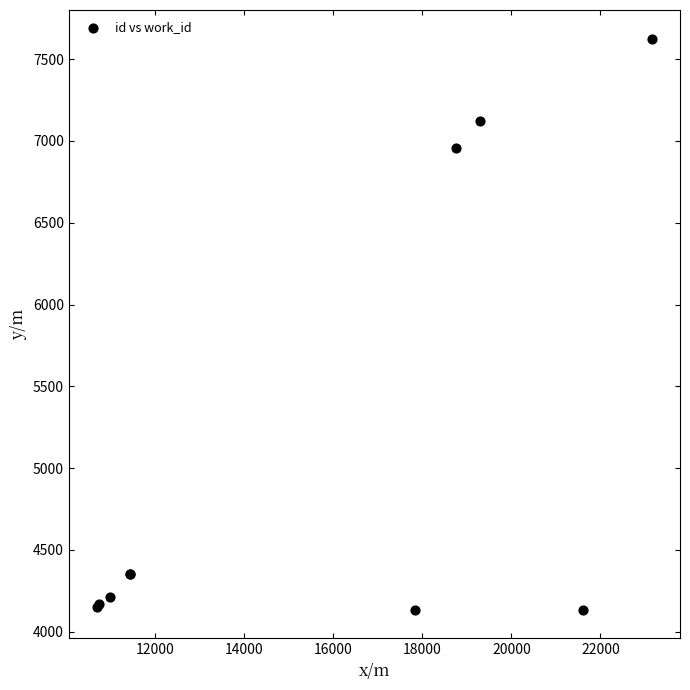

What Y value in the scatter plot is closest to 5881?

6957